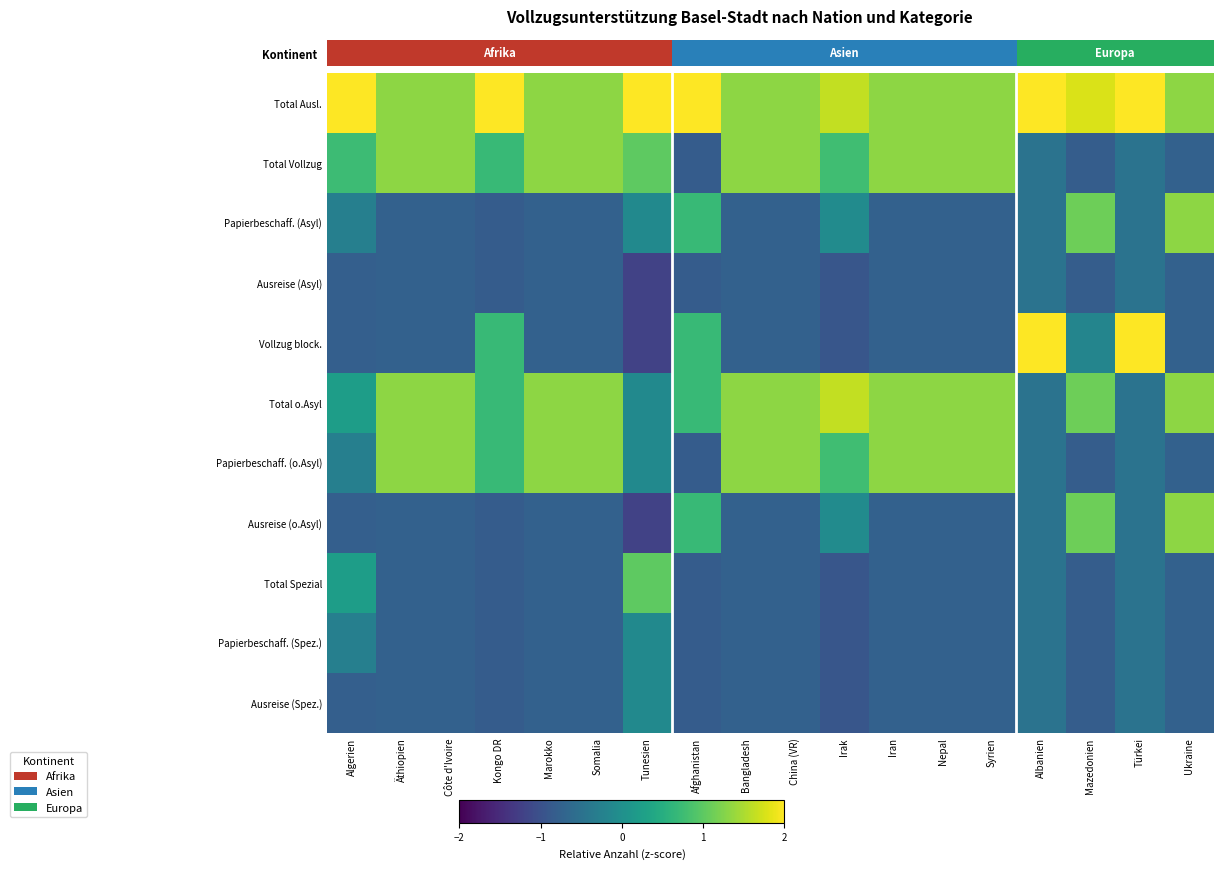

Which series has the largest total across all categories?

Total Ausl.